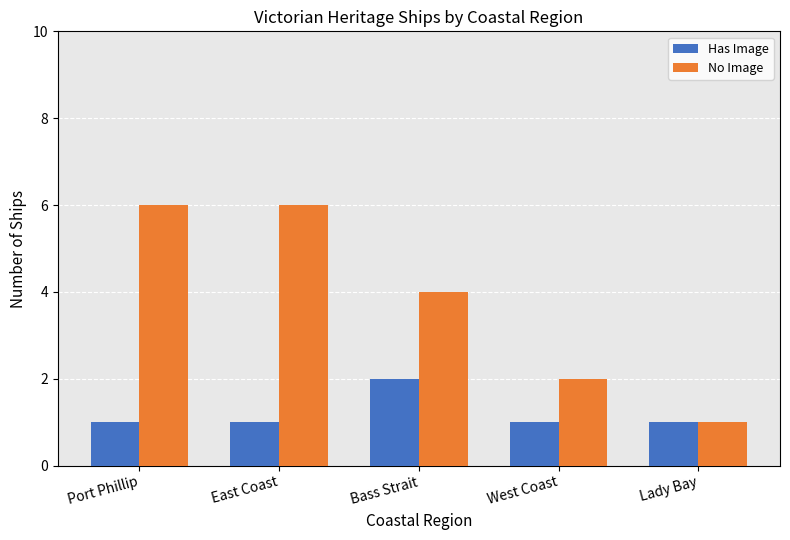

Which series has the largest range (max minus min)?

No Image